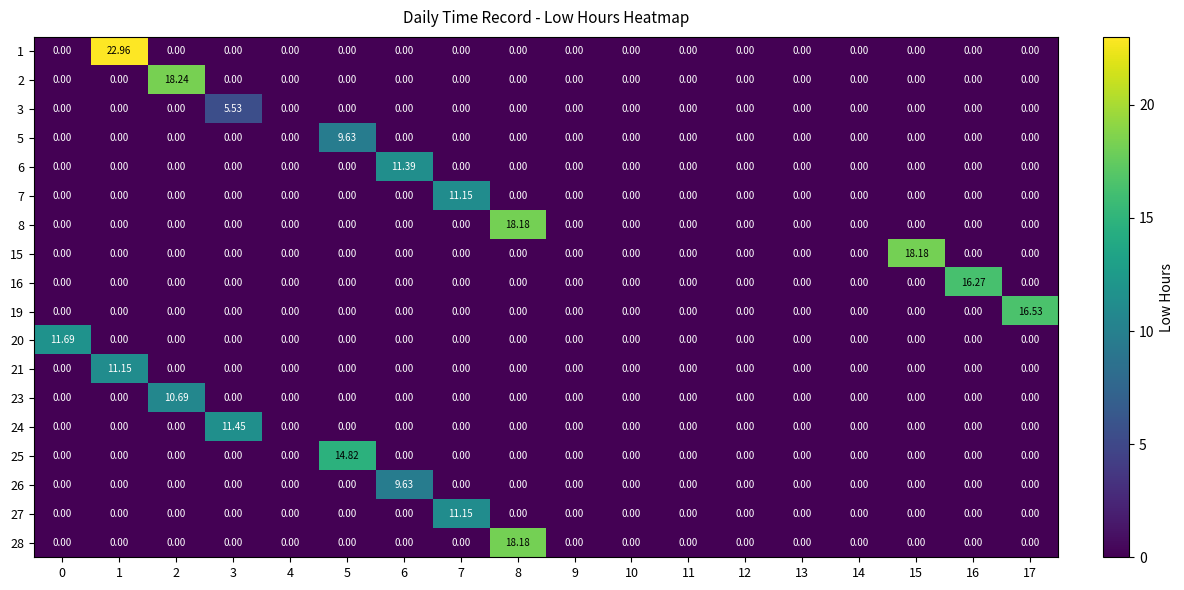

Which series has the largest total across all categories?

1